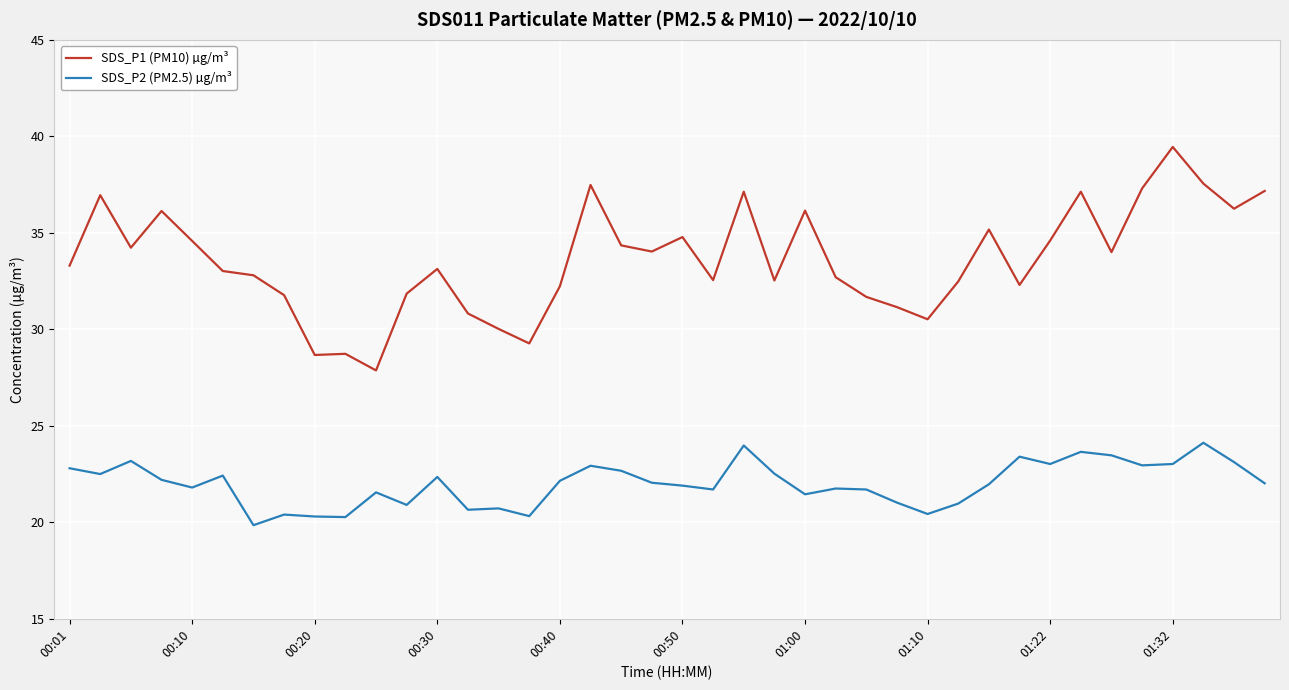

True or false: SDS_P1 (PM10) µg/m³ and SDS_P2 (PM2.5) µg/m³ intersect in this chart.

False